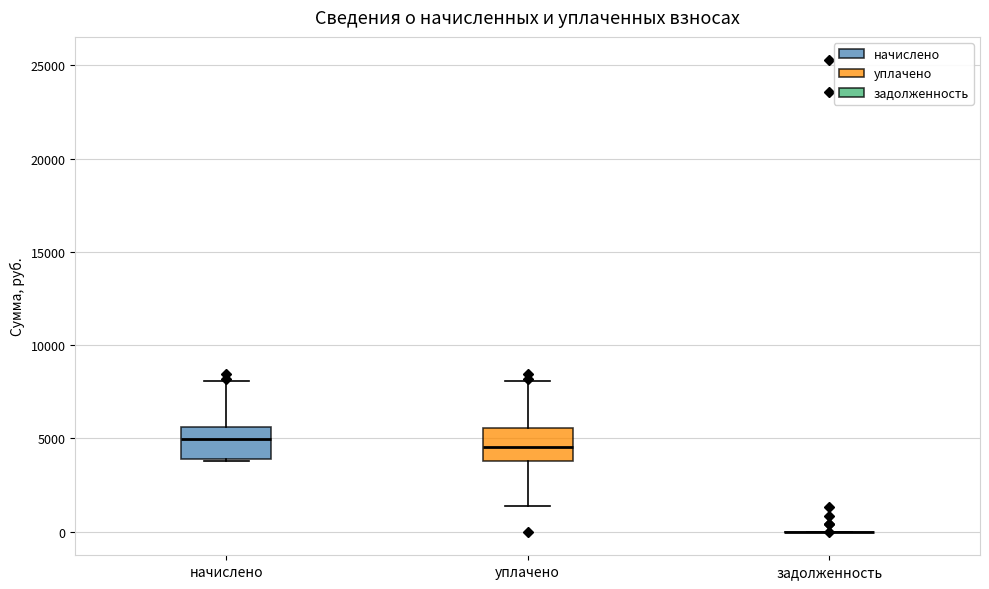

Reading left to right, transcribe this box plot: for each box, give where its median line is, the range the box spans, and where its two whiskers end, as read against the y-axis. The values are not printed on the chart, so give them approximately, as read against the axis.

начислено: median 5000, box 4000 to 5500, whiskers 4000 to 8000
уплачено: median 4500, box 4000 to 5500, whiskers 1500 to 8000
задолженность: box collapsed to a line at 0, whiskers 0 to 0